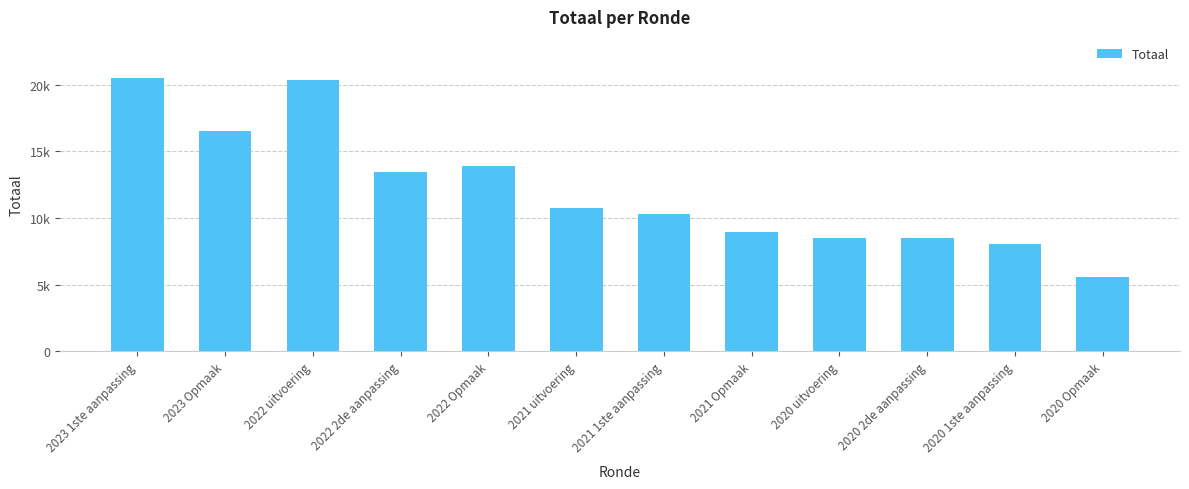

Reading left to right, extract all data points from this chart.

2023 1ste aanpassing=20520	2023 Opmaak=16573	2022 uitvoering=20362	2022 2de aanpassing=13468	2022 Opmaak=13929	2021 uitvoering=10787	2021 1ste aanpassing=10318	2021 Opmaak=8948	2020 uitvoering=8524	2020 2de aanpassing=8494	2020 1ste aanpassing=8041	2020 Opmaak=5554